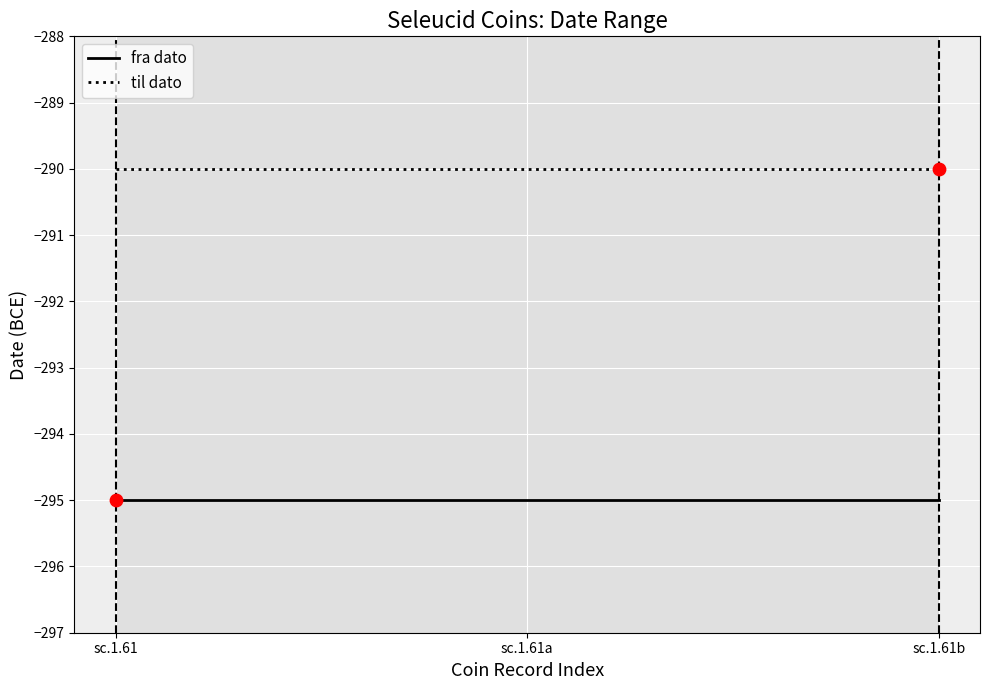

What are all the series names shown in the legend?

fra dato, til dato